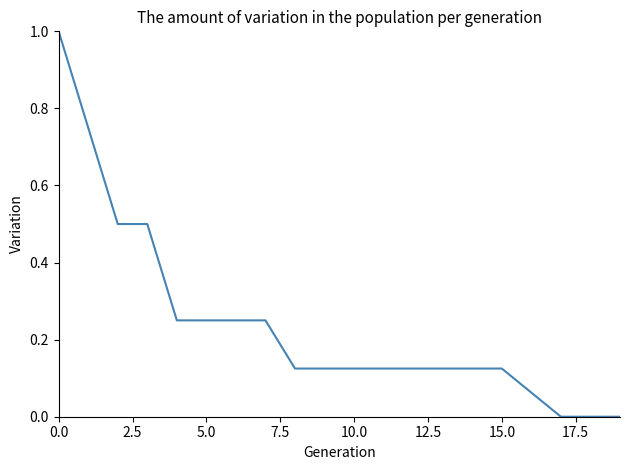

What is the difference between the maximum and minimum values?

1.0